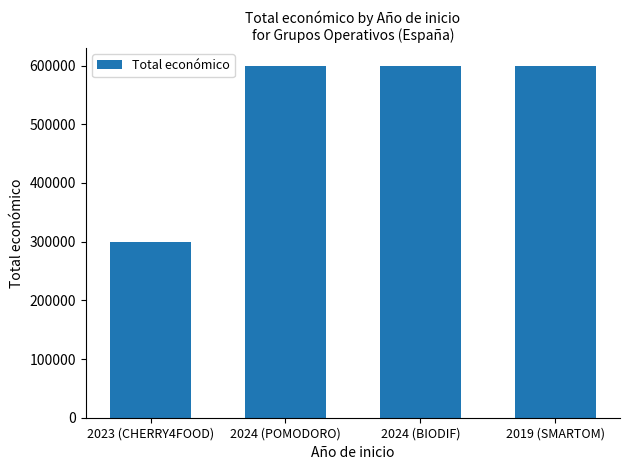

What position from the left is 2019 (SMARTOM)?

4